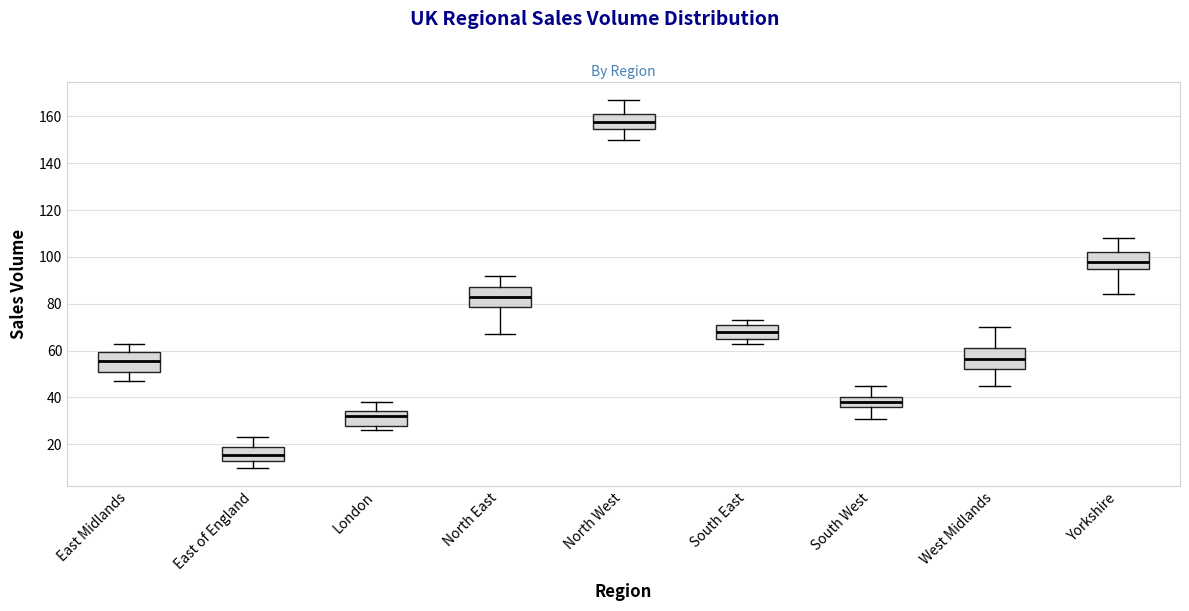

Where does the upper whisker of the box for East of England end on the y-axis? The values are not printed on the chart, so give them approximately, as read against the axis.

24